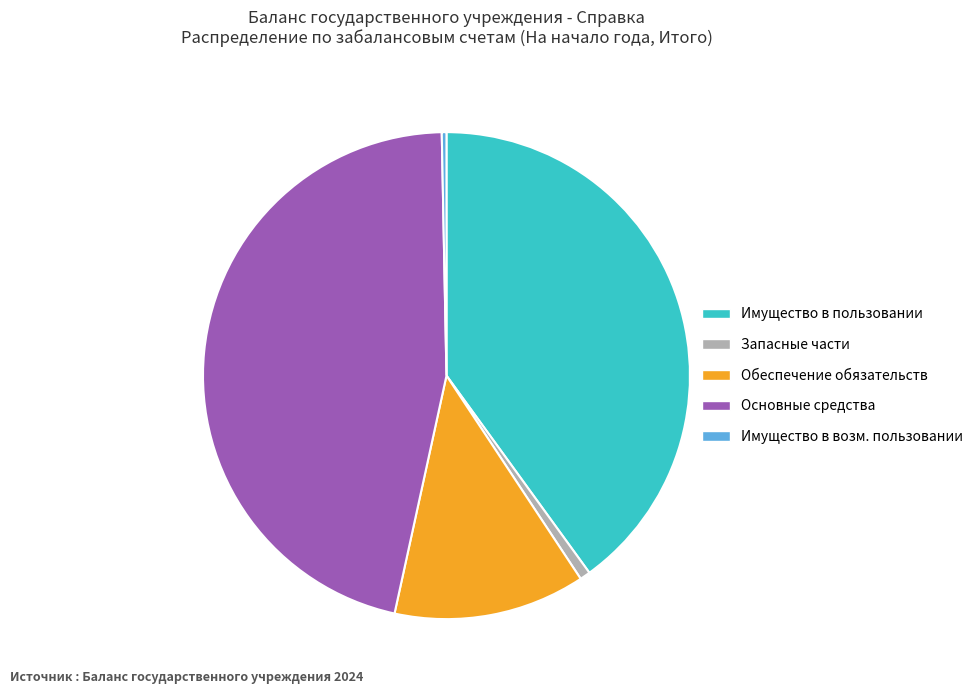

Is there any slice that represents more than half of the pie?

No